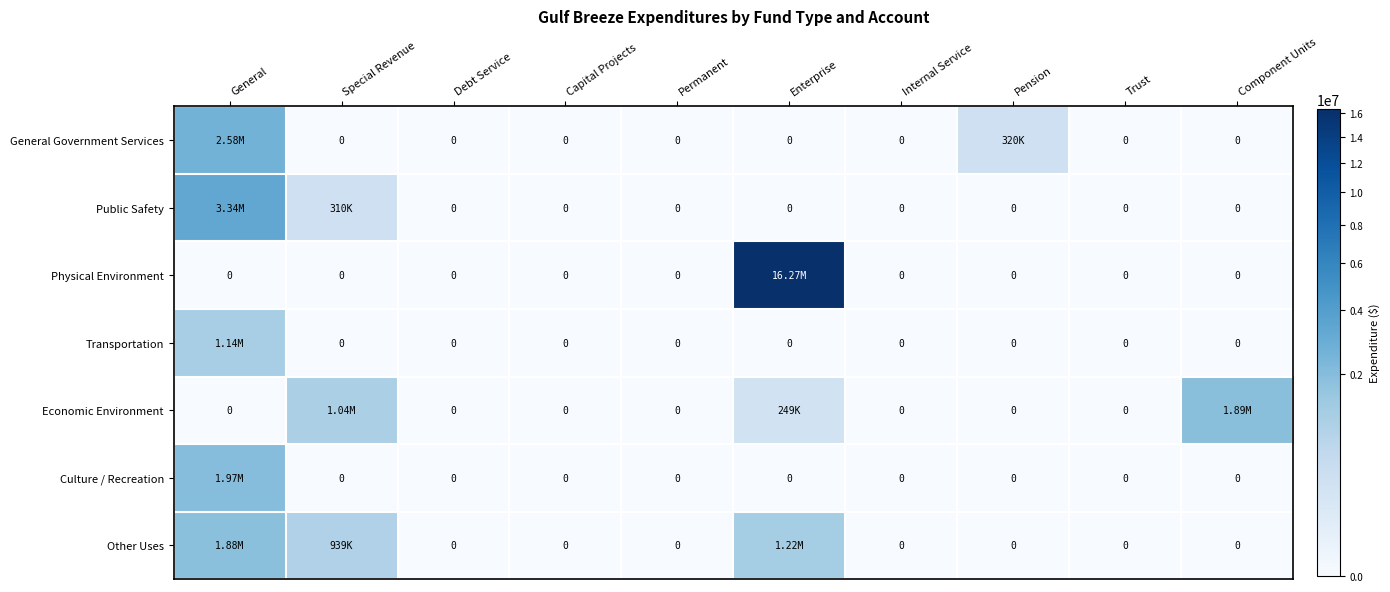

Which has a higher value, Internal Service or Trust?

Internal Service